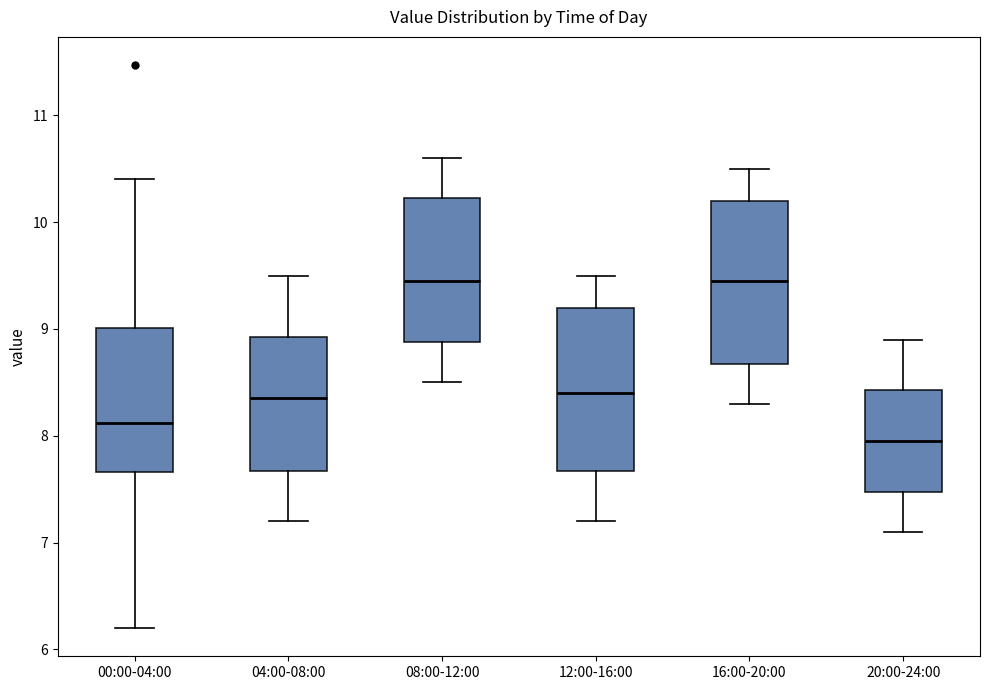

Reading left to right, read every box against the y-axis: the position of its median line, the range the box covers, and the ends of its whiskers. The values are not printed on the chart, so give them approximately, as read against the axis.

00:00-04:00: median 8.1, box 7.7 to 9.0, whiskers 6.2 to 10.4
04:00-08:00: median 8.4, box 7.7 to 8.9, whiskers 7.2 to 9.5
08:00-12:00: median 9.5, box 8.9 to 10.2, whiskers 8.5 to 10.6
12:00-16:00: median 8.4, box 7.7 to 9.2, whiskers 7.2 to 9.5
16:00-20:00: median 9.5, box 8.7 to 10.2, whiskers 8.3 to 10.5
20:00-24:00: median 8.0, box 7.5 to 8.4, whiskers 7.1 to 8.9